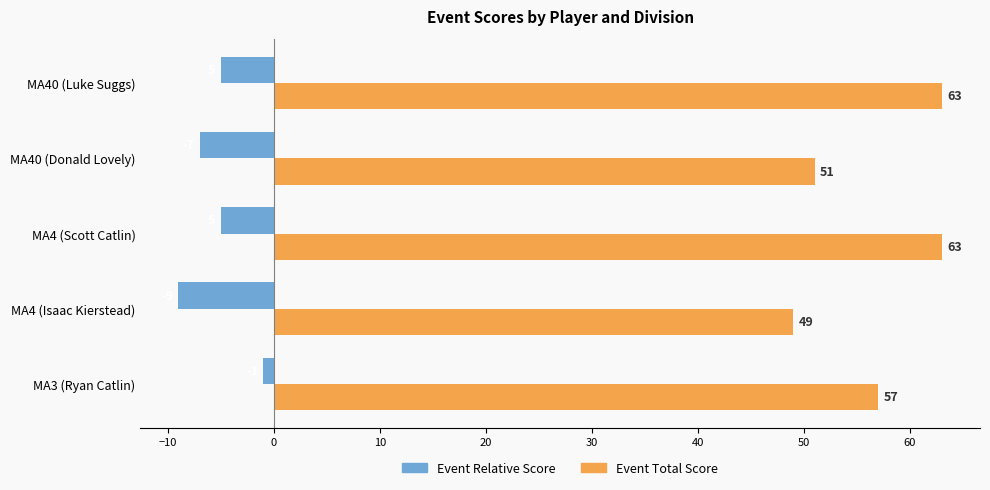

Count the number of data series in this chart.

2